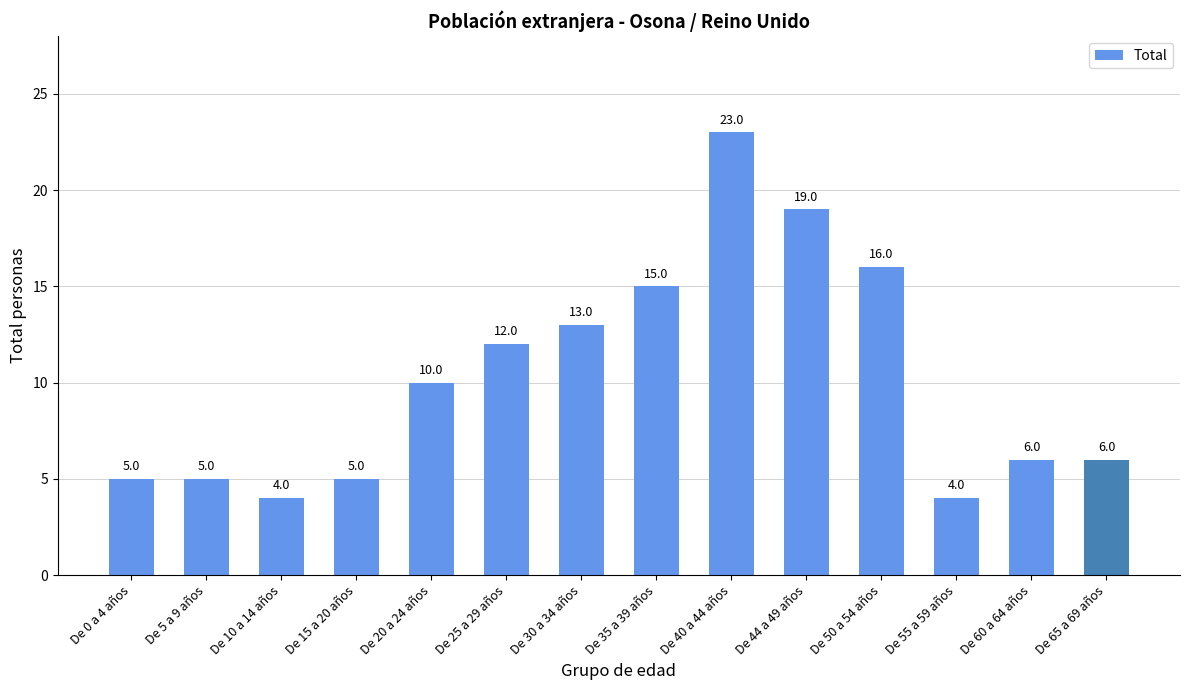

Reading left to right, list all the values displayed in this chart.

5	5	4	5	10	12	13	15	23	19	16	4	6	6